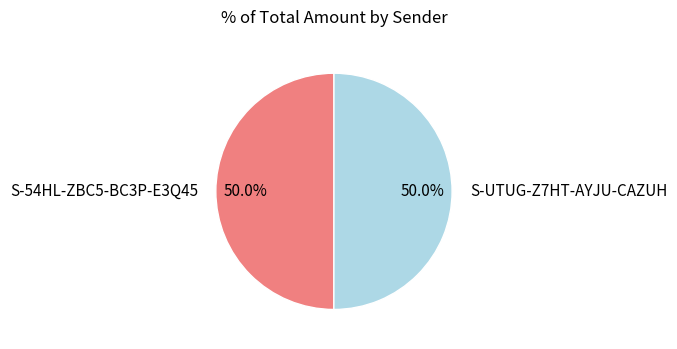

Count the number of slices in the pie.

2